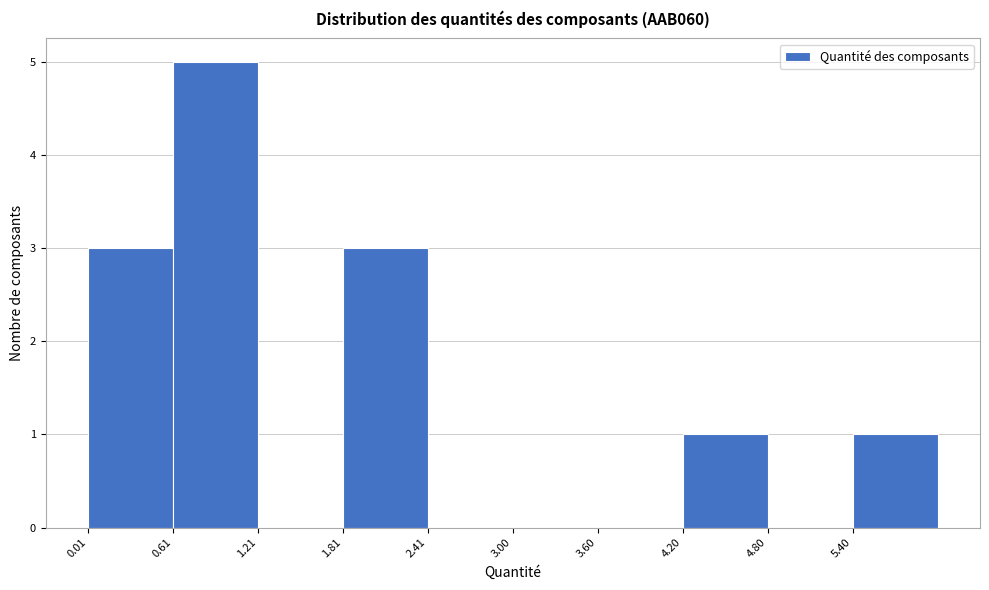

Reading left to right, transcribe this chart: for each bar, give the range it covers on the x-axis and its height. Neither the bar edges nor the heights are printed on the chart, so give them approximately, as read against the axes.

0.0 to 0.6: 3
0.6 to 1.2: 5
1.2 to 1.8: 0
1.8 to 2.4: 3
2.4 to 3.0: 0
3.0 to 3.6: 0
3.6 to 4.2: 0
4.2 to 4.8: 1
4.8 to 5.4: 0
5.4 to 6.0: 1